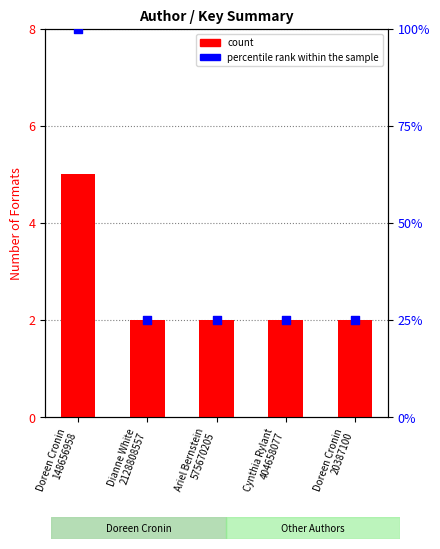

Is the value of percentile rank within the sample at Dianne White
2128808557 greater than the value of count at Doreen Cronin
20387100?

Yes